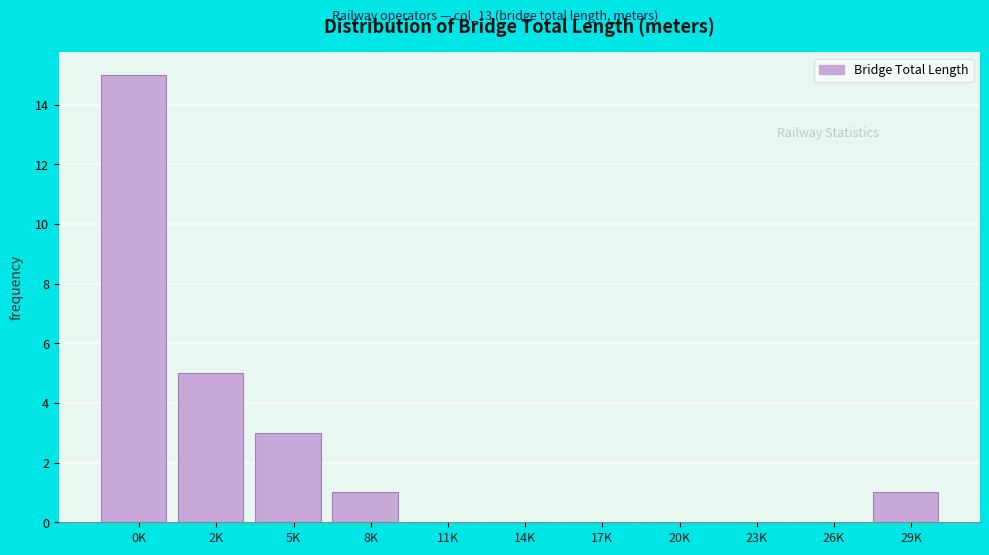

Reading left to right, transcribe all the data shown in this chart.

0K=15	2K=5	5K=3	8K=1	11K=0	14K=0	17K=0	20K=0	23K=0	26K=0	29K=1